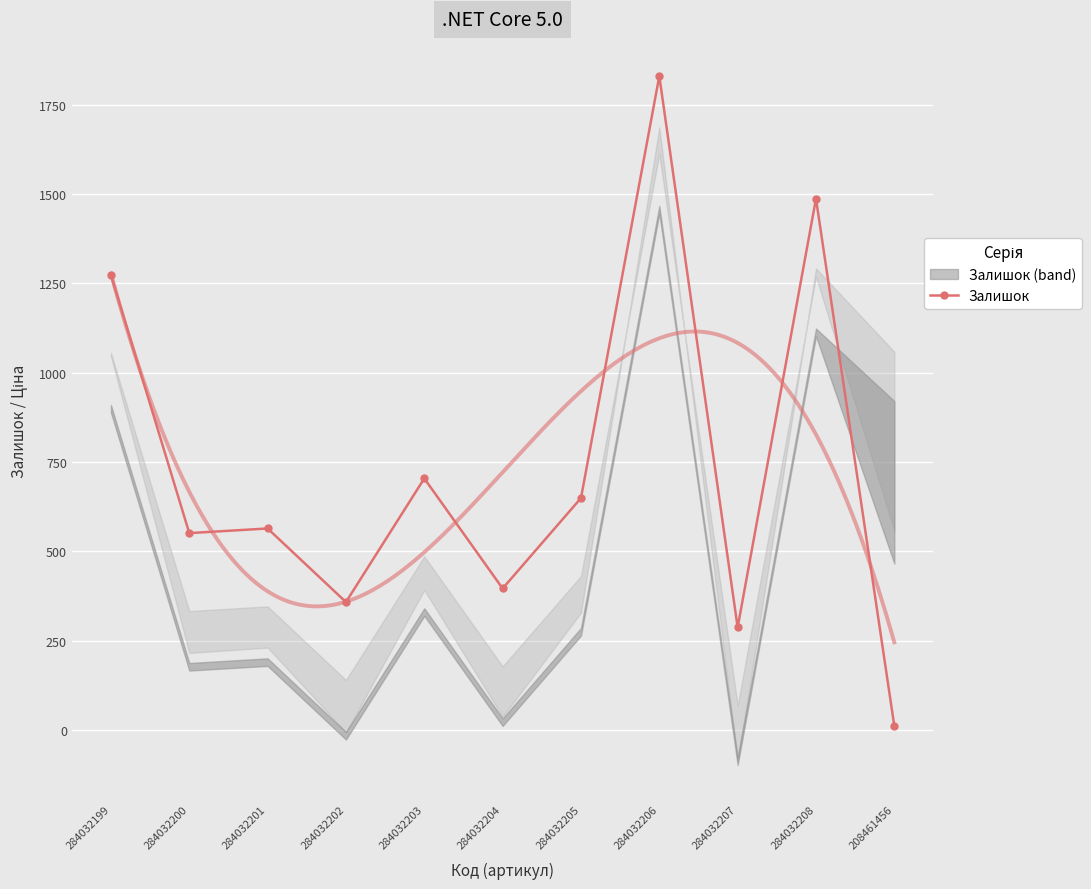

Reading left to right, what are all the values shown in this chart?

1273	551	564	358	704	396	649	1830	287	1487	11